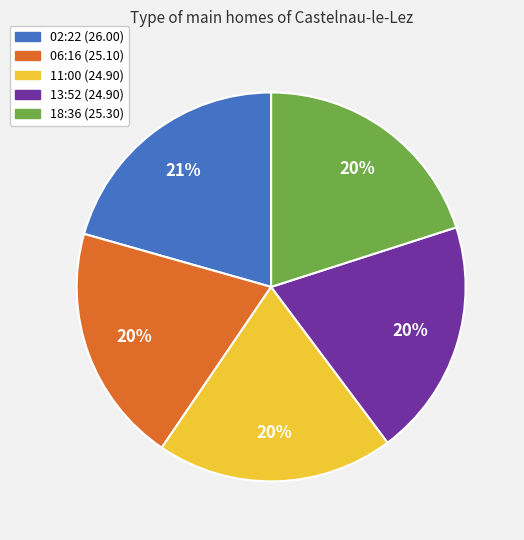

To the nearest percent, what is the combined percentage of 18:36 (25.30) and 02:22 (26.00)?

41%